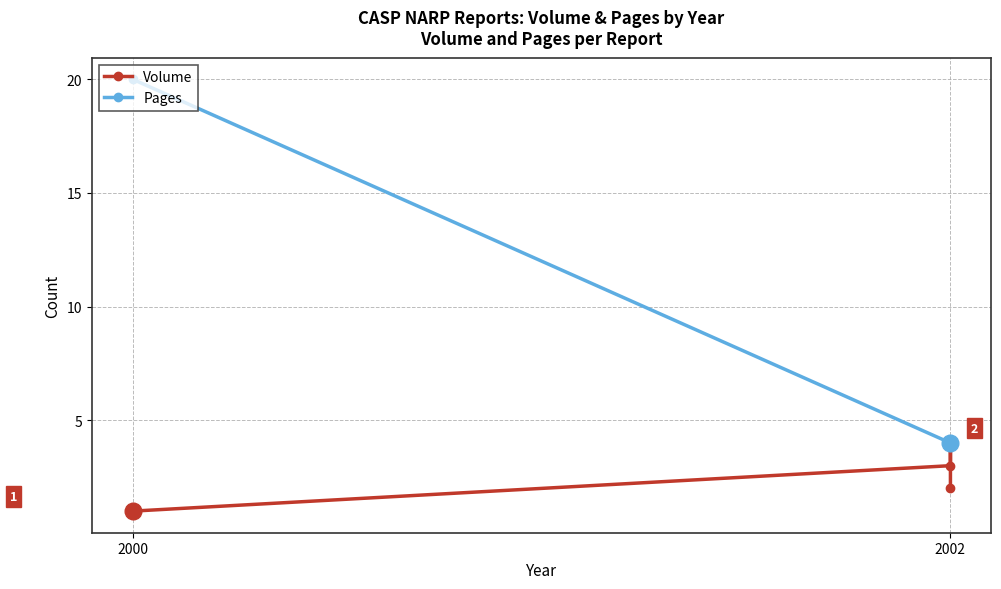

List the series in order of their overall mean, lowest first.

Volume, Pages